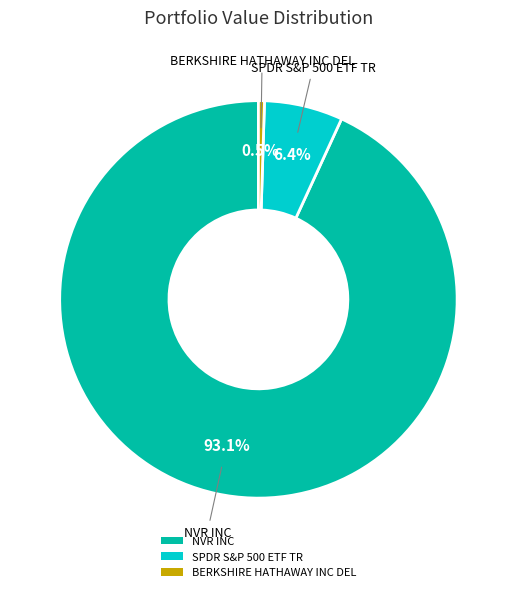

How many segments does this pie chart have?

3